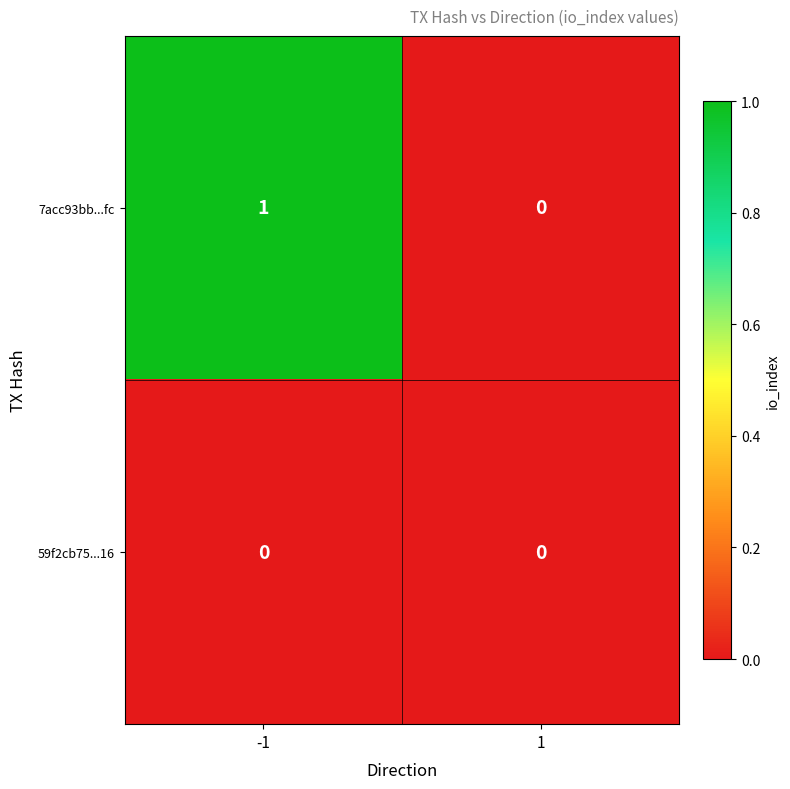

True or false: 59f2cb75...16 has a value of 0 at -1.

True